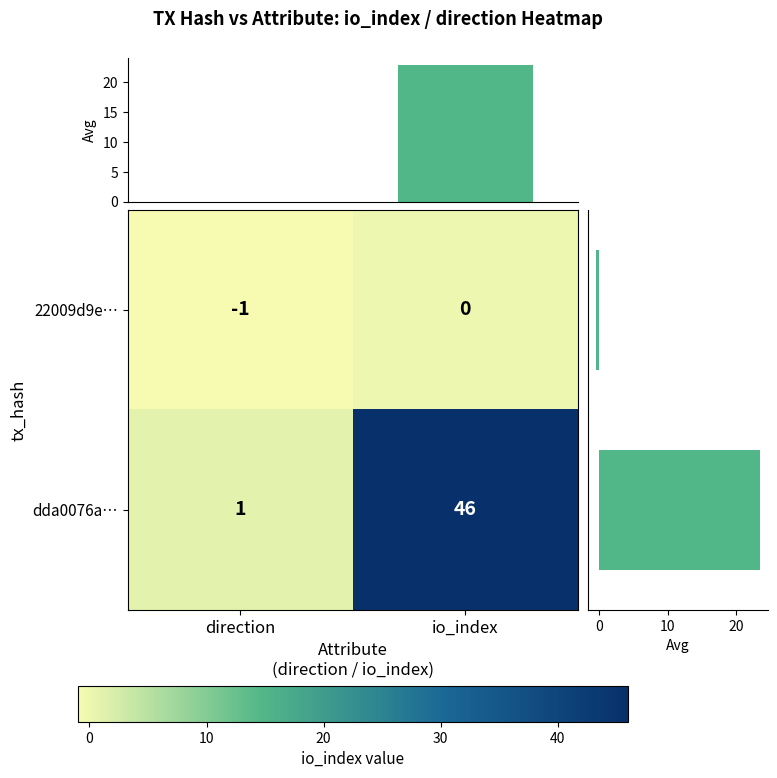

Count the number of data series in this chart.

4